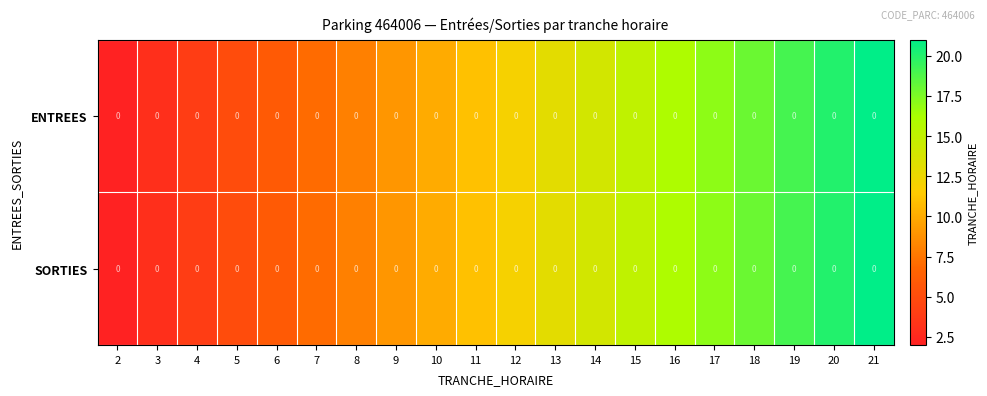

What is the minimum value for ENTREES?

2